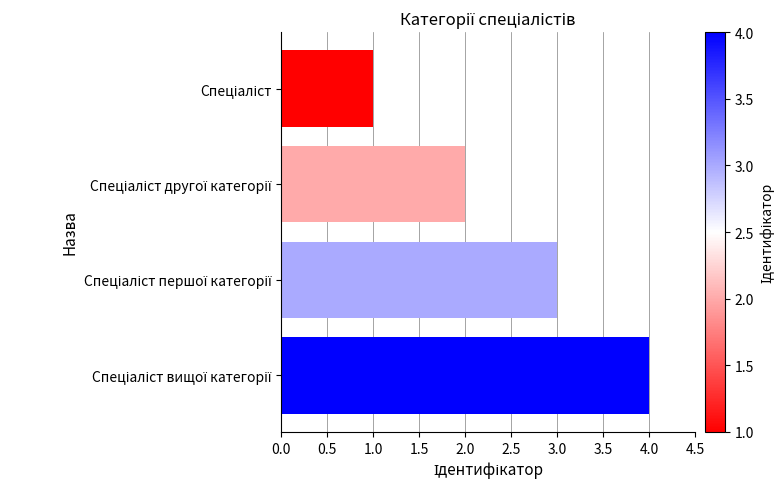

What is the smallest value displayed?

1